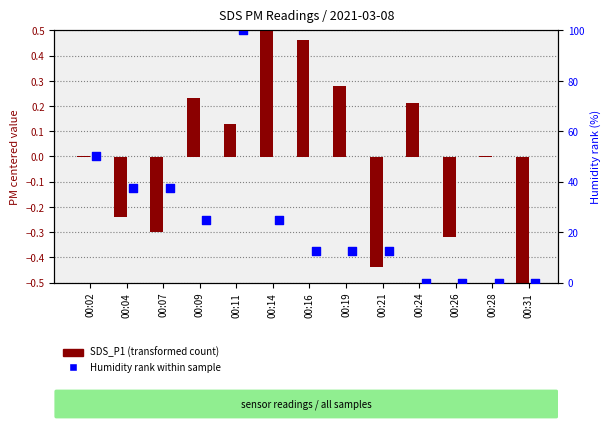

Which series has the largest Y range (max minus min)?

Humidity rank